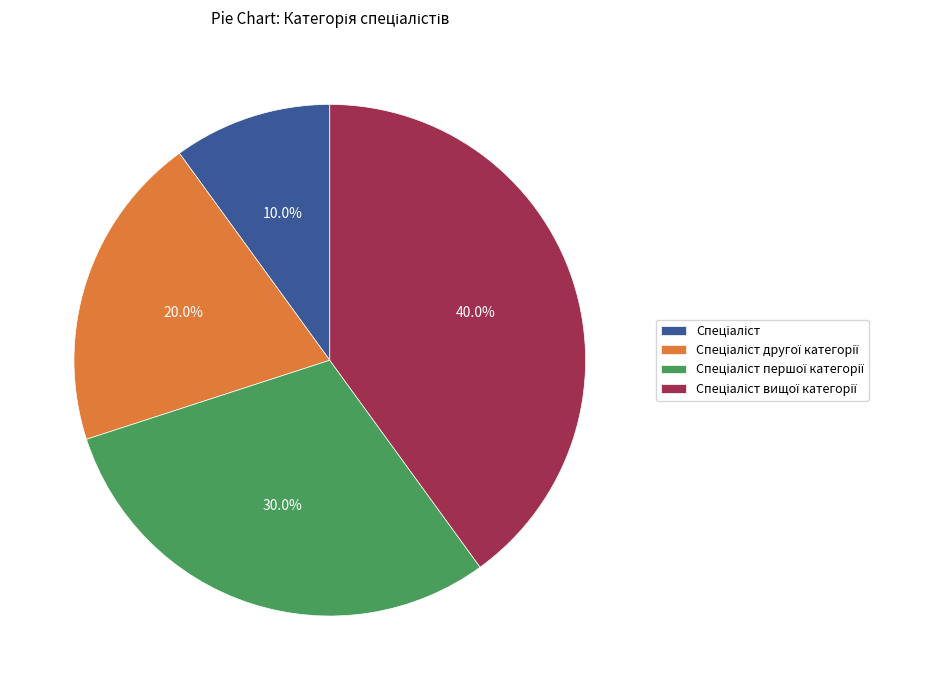

How many segments does this pie chart have?

4